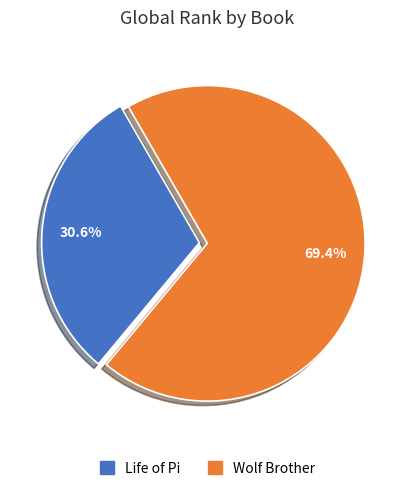

To the nearest percent, what is the difference between the Wolf Brother and Life of Pi slice percentages?

39%